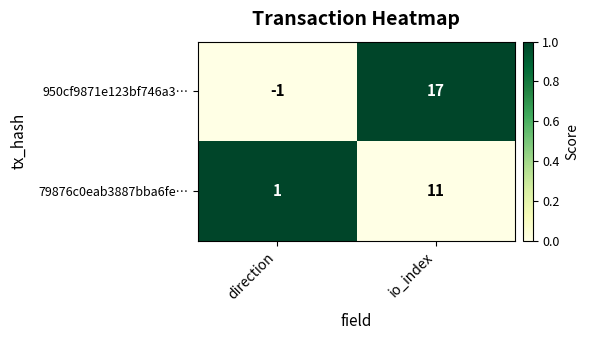

How many data points does each series have?

2